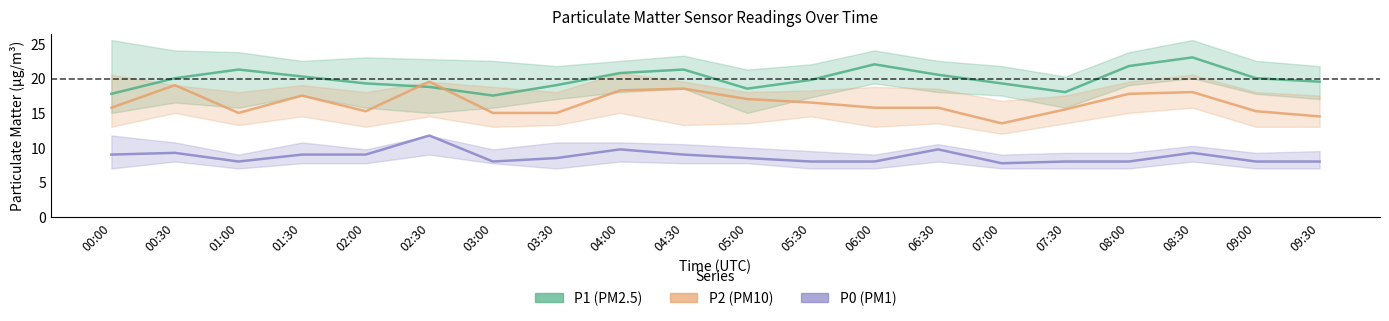

Which series changed the most between 04:30 and 05:30?

P2